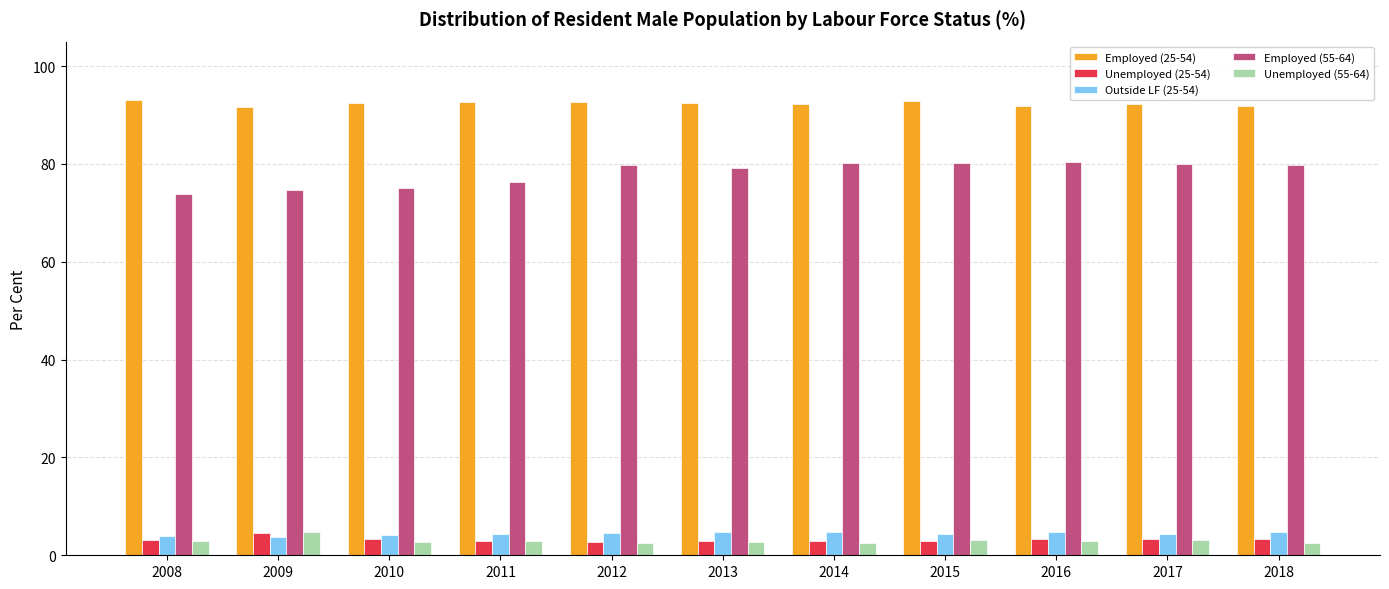

What is the difference between the highest and lowest values at 2016?

89.0